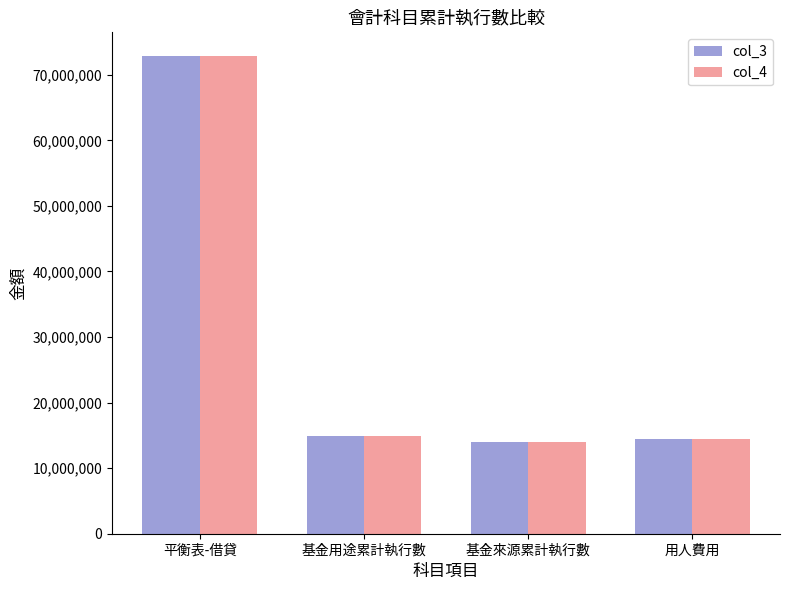

What is the smallest value displayed?

13951919